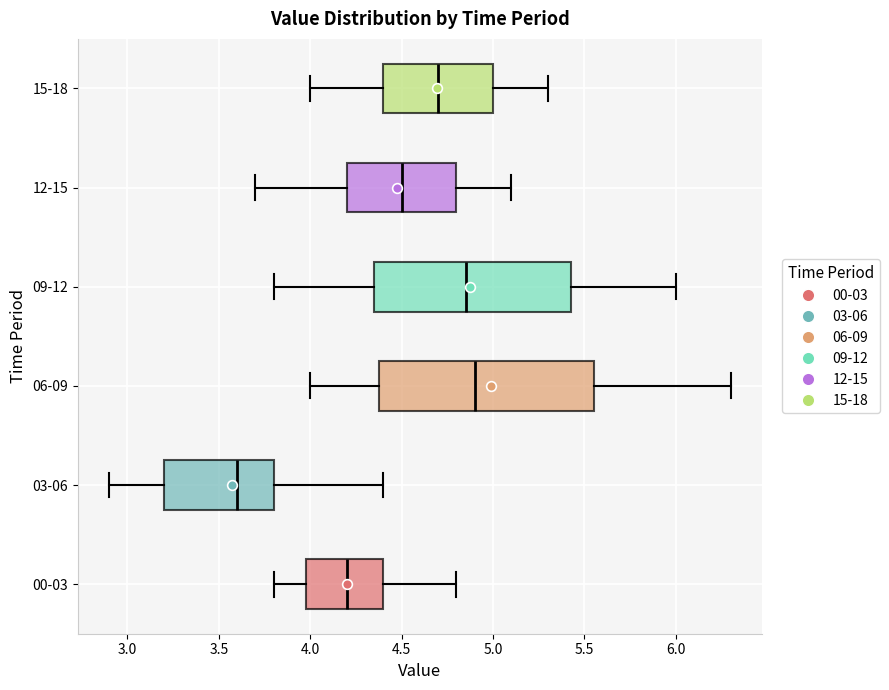

Which box is the widest, from its left edge to its right edge?

06-09